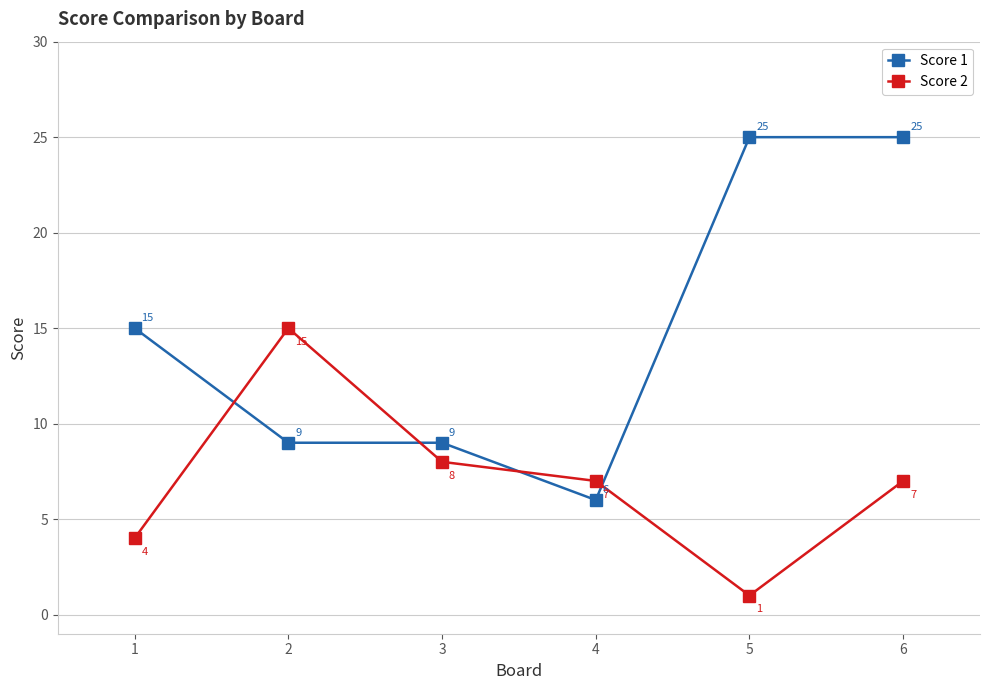

How many values in the Score 1 series are below 15?

3